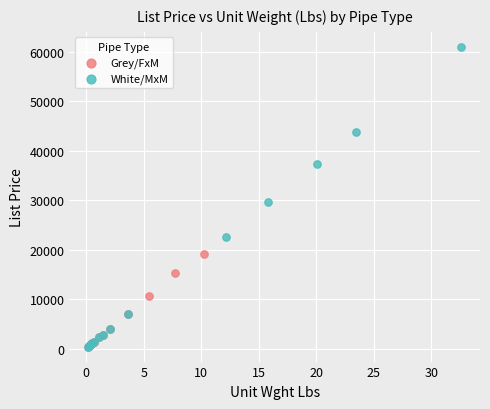

Which series reaches the maximum Y coordinate?

White/MxM